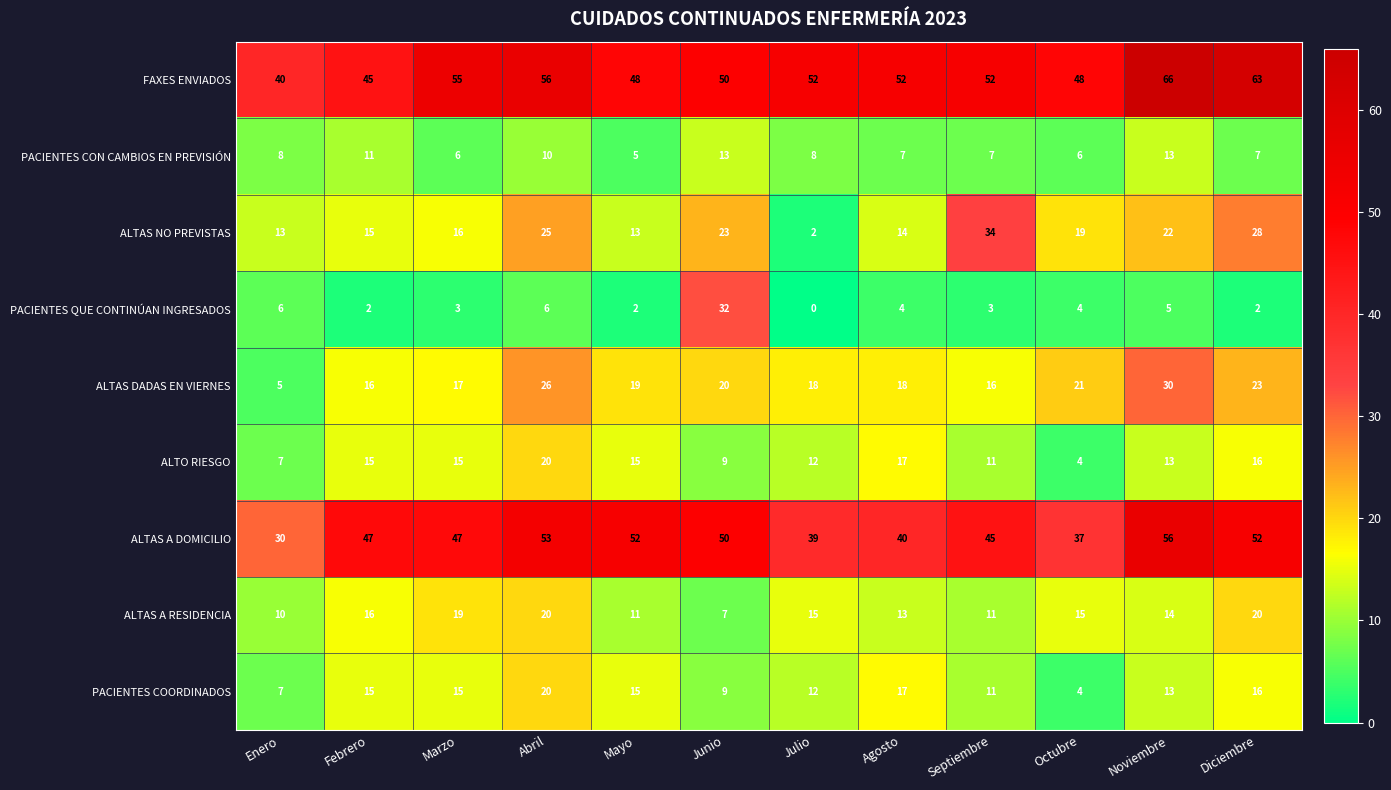

Which category has the lowest value across all series?

Julio